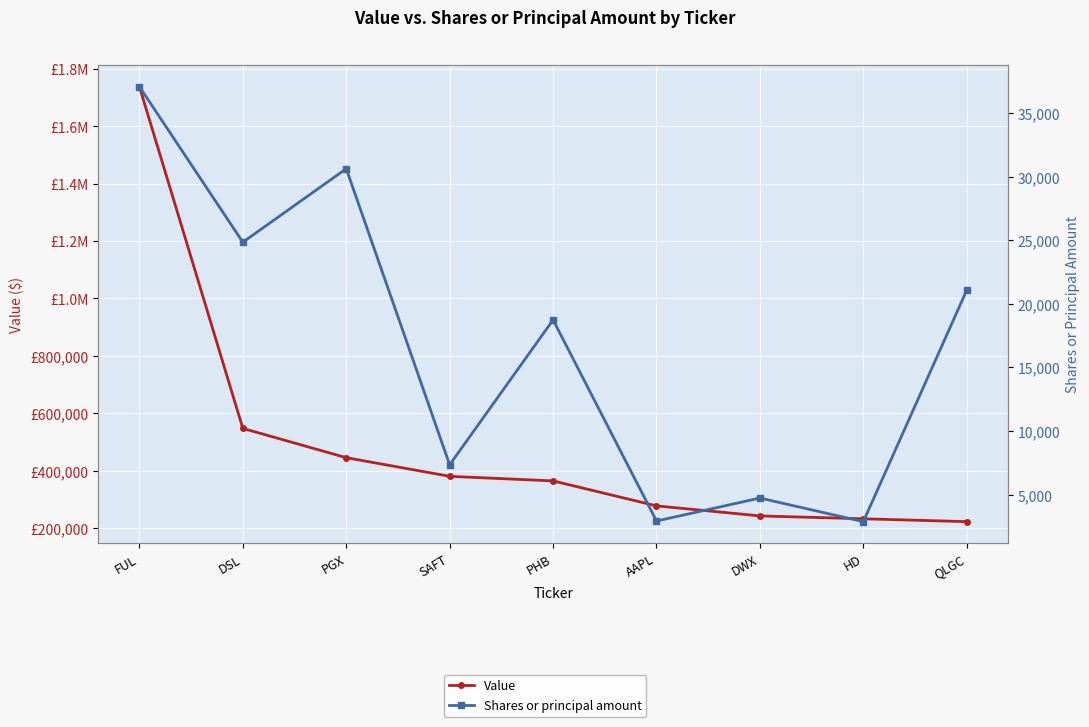

List the series in order of their peak value, highest first.

Value, Shares or principal amount